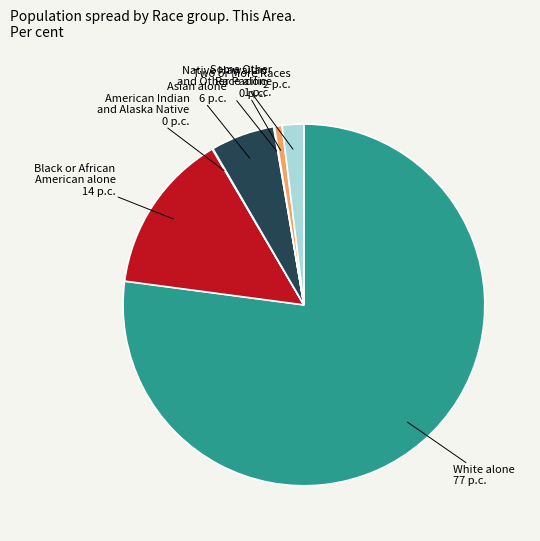

What is the largest slice in the pie chart?

White alone